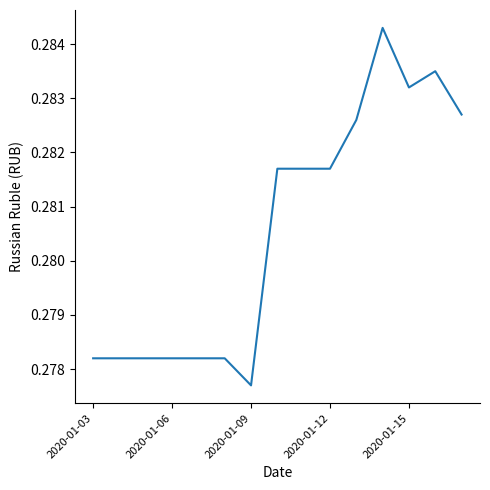

Does the chart display data point markers on the line(s)?

No